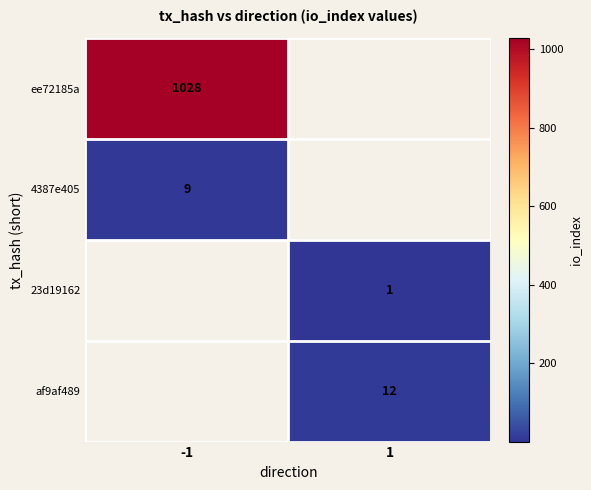

Which label corresponds to the smallest value in the chart?

1